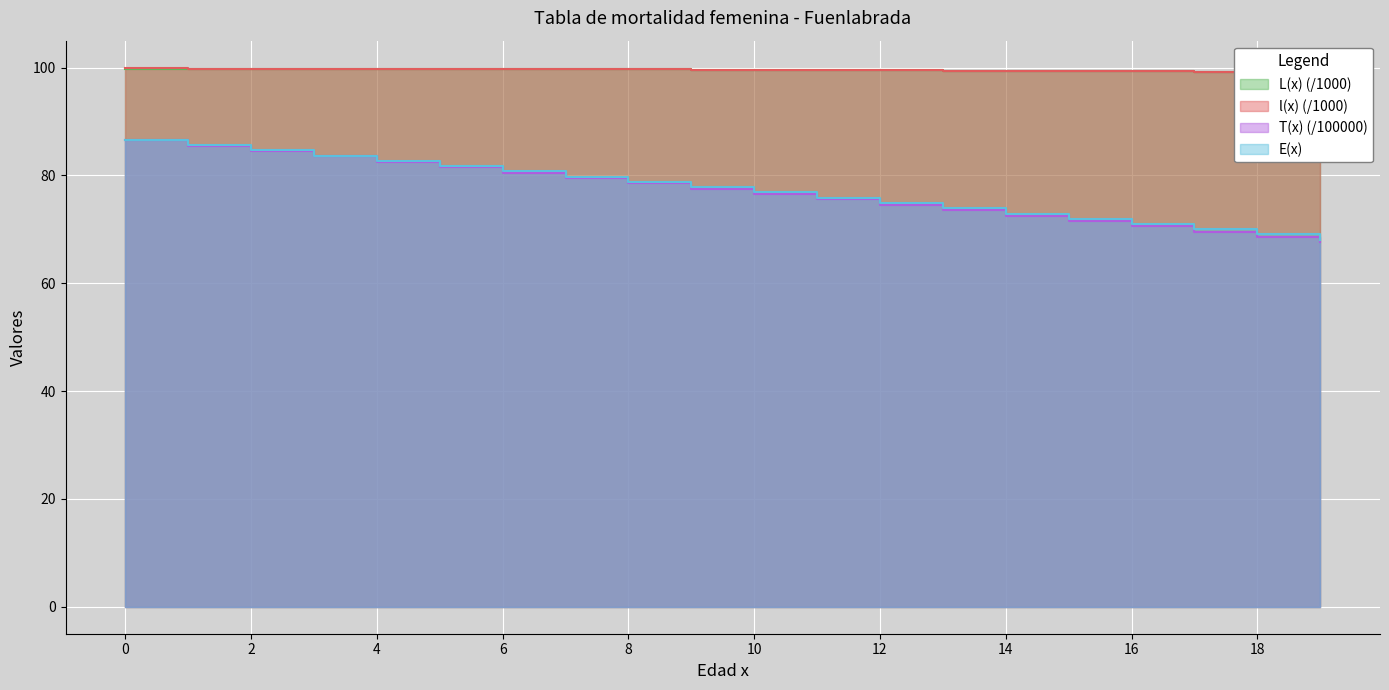

The T(x) series shows 82.5 at 4. True or false?

True